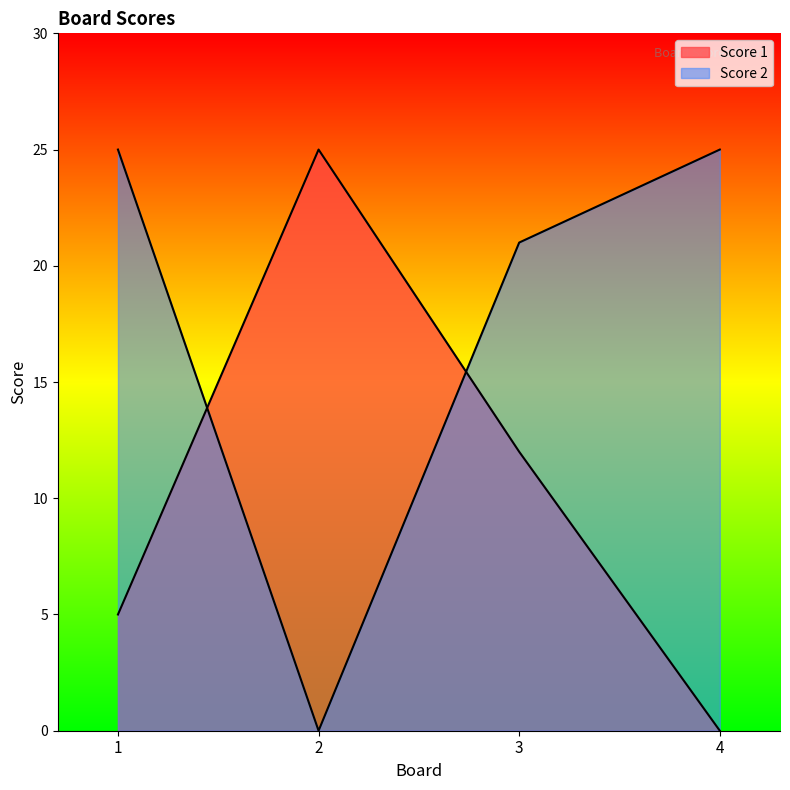

Which has a higher value, 1 or 4?

1